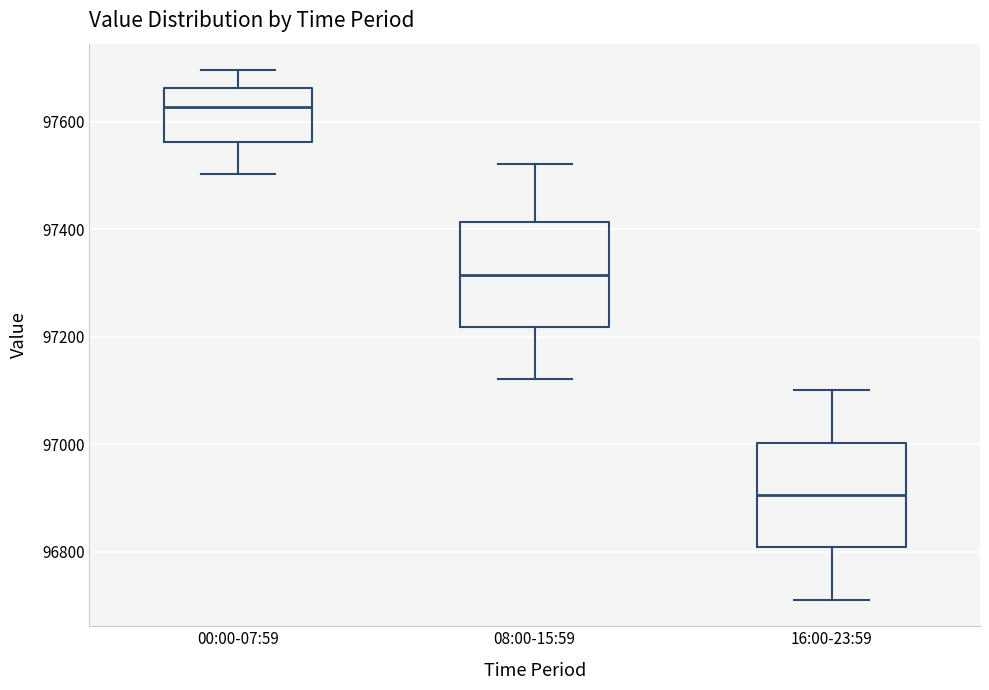

Reading left to right, transcribe this box plot: for each box, give where its median line is, the range the box spans, and where its two whiskers end, as read against the y-axis. The values are not printed on the chart, so give them approximately, as read against the axis.

00:00-07:59: median 97620, box 97560 to 97660, whiskers 97500 to 97700
08:00-15:59: median 97320, box 97220 to 97420, whiskers 97120 to 97520
16:00-23:59: median 96900, box 96800 to 97000, whiskers 96720 to 97100